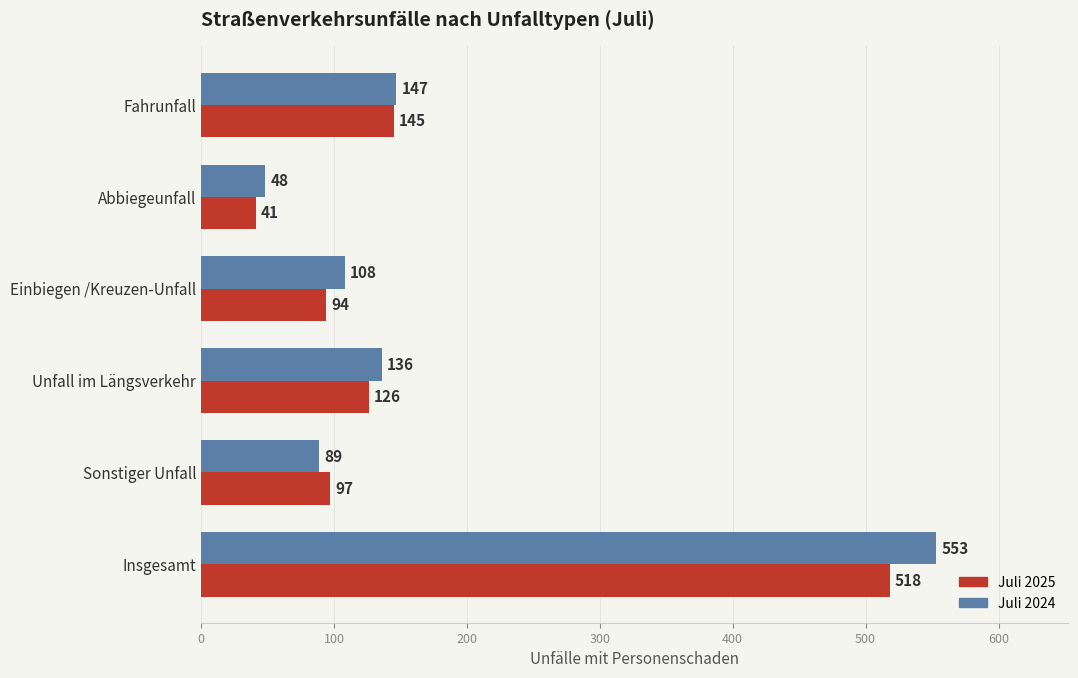

At which category is the sum across all series the highest?

Insgesamt